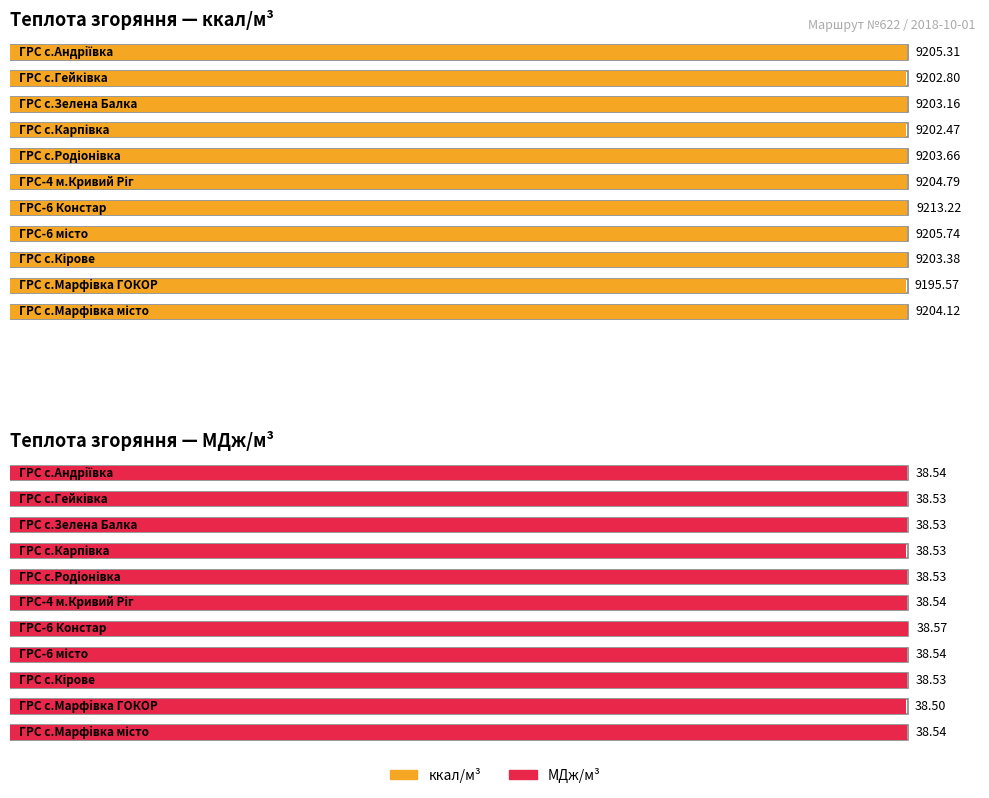

Which category has the highest value across all series?

ГРС-6 Констар